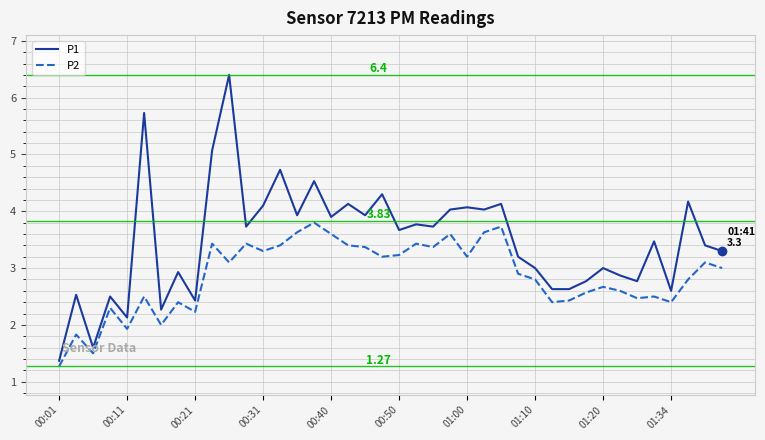

True or false: P1 has more than 0 points higher than both neighbors.

True